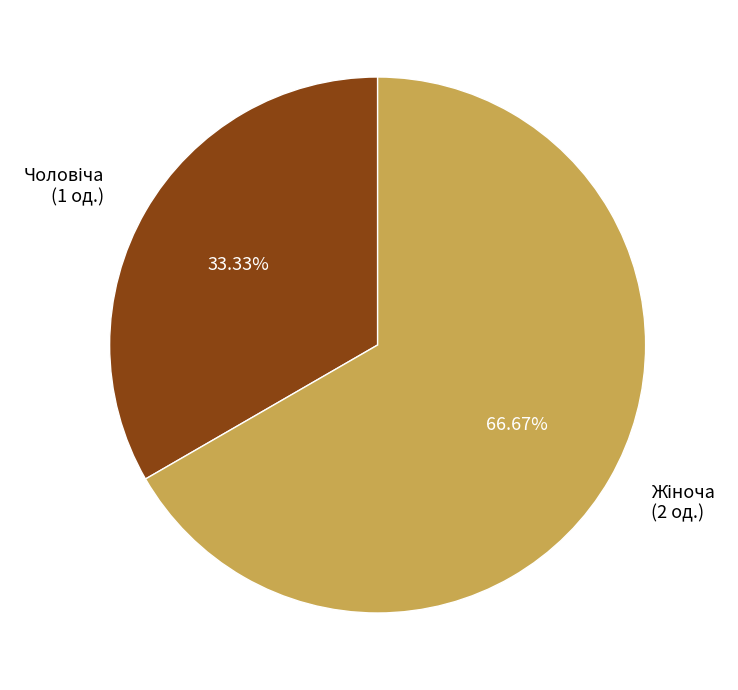

Is there a majority slice in this chart?

Yes